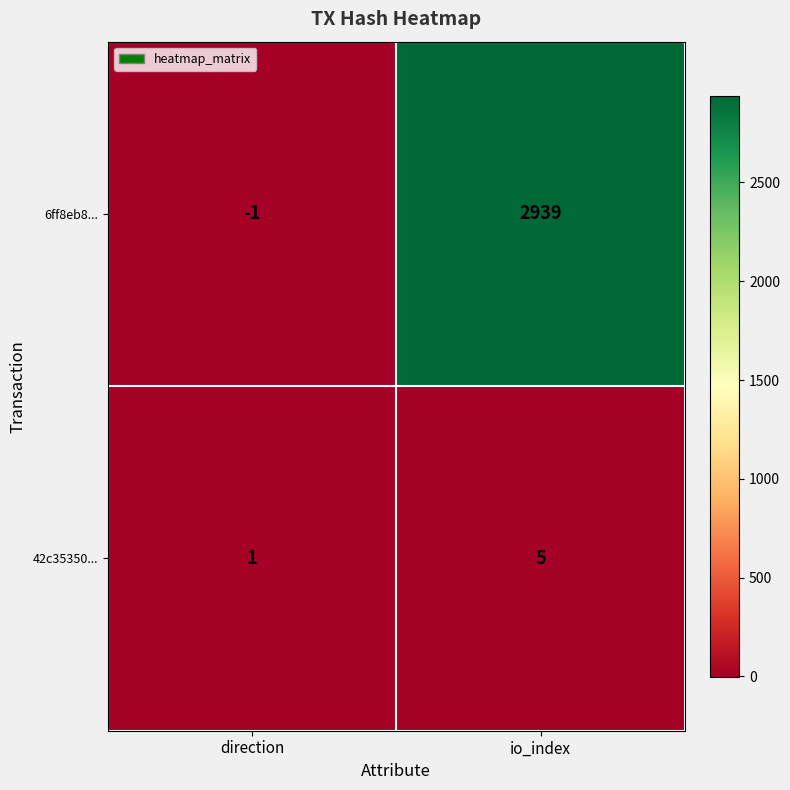

Where is 42c35350... nearest to the value 3?

direction